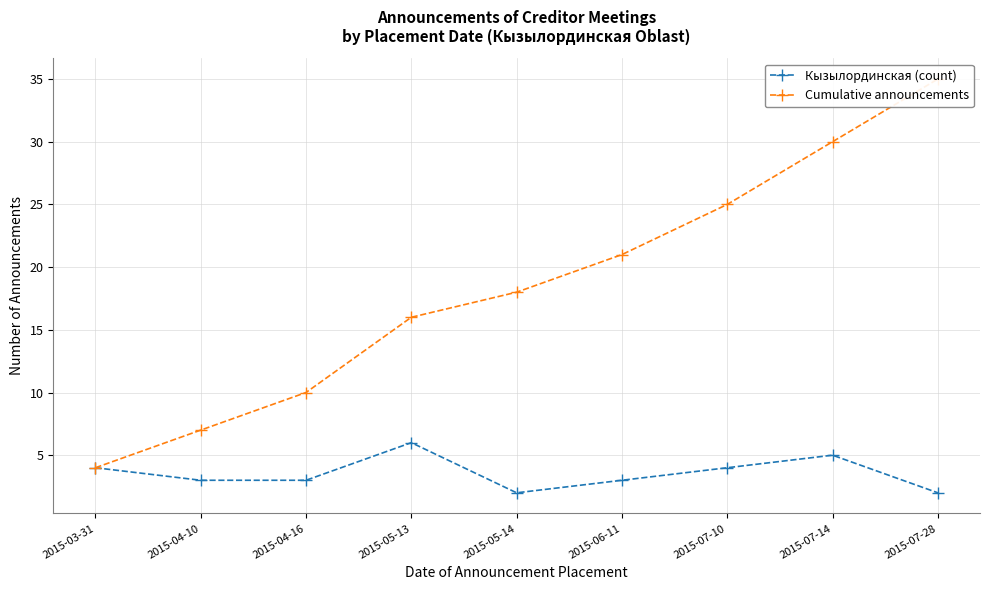

Which series has the widest spread of values?

Cumulative announcements